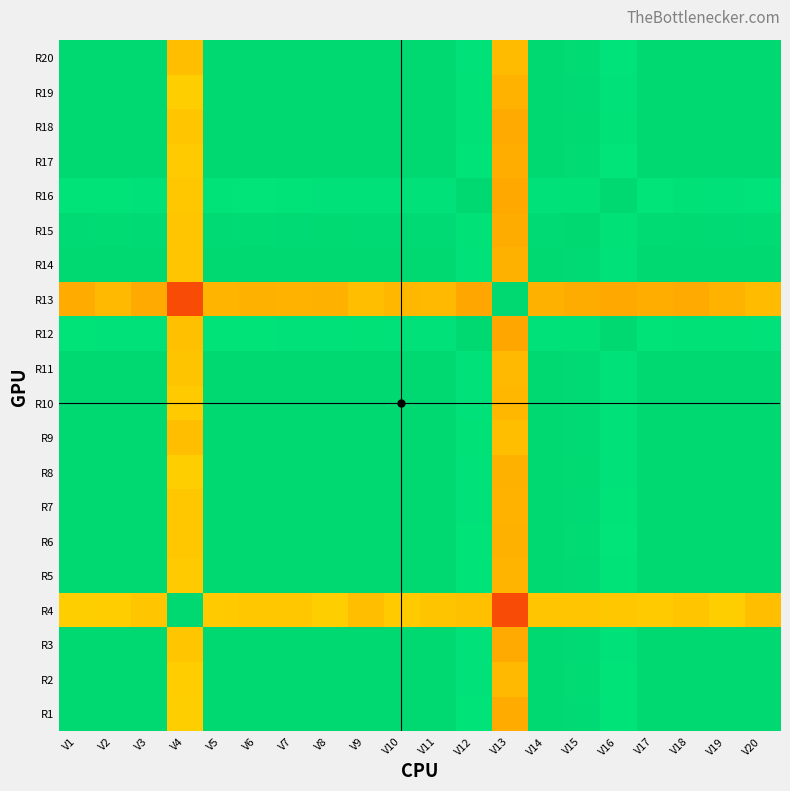

What is the total value across all series at V16?

17.6